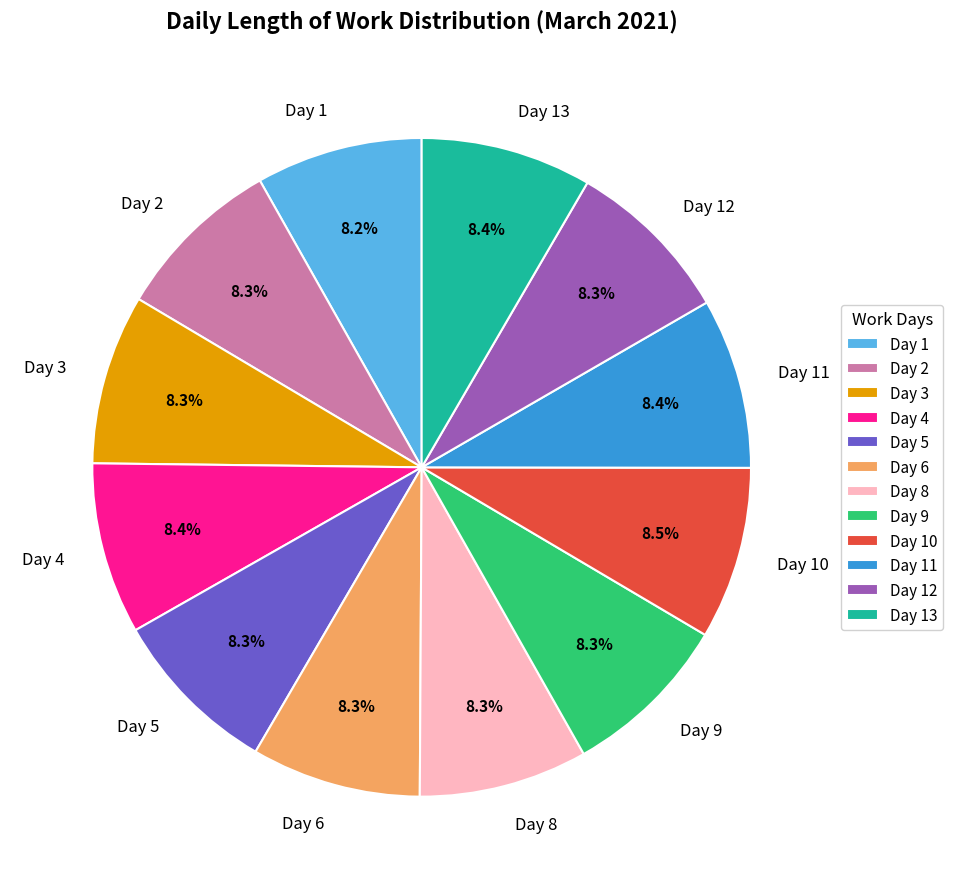

The Day 11 slice represents 19% of the pie. True or false?

False